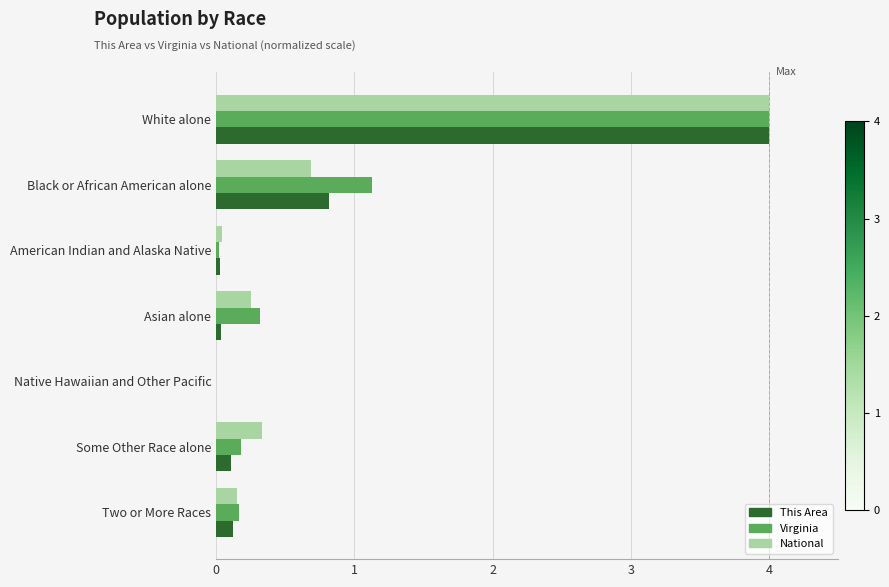

What is the sum of the This Area values at White alone and Two or More Races?

4.1